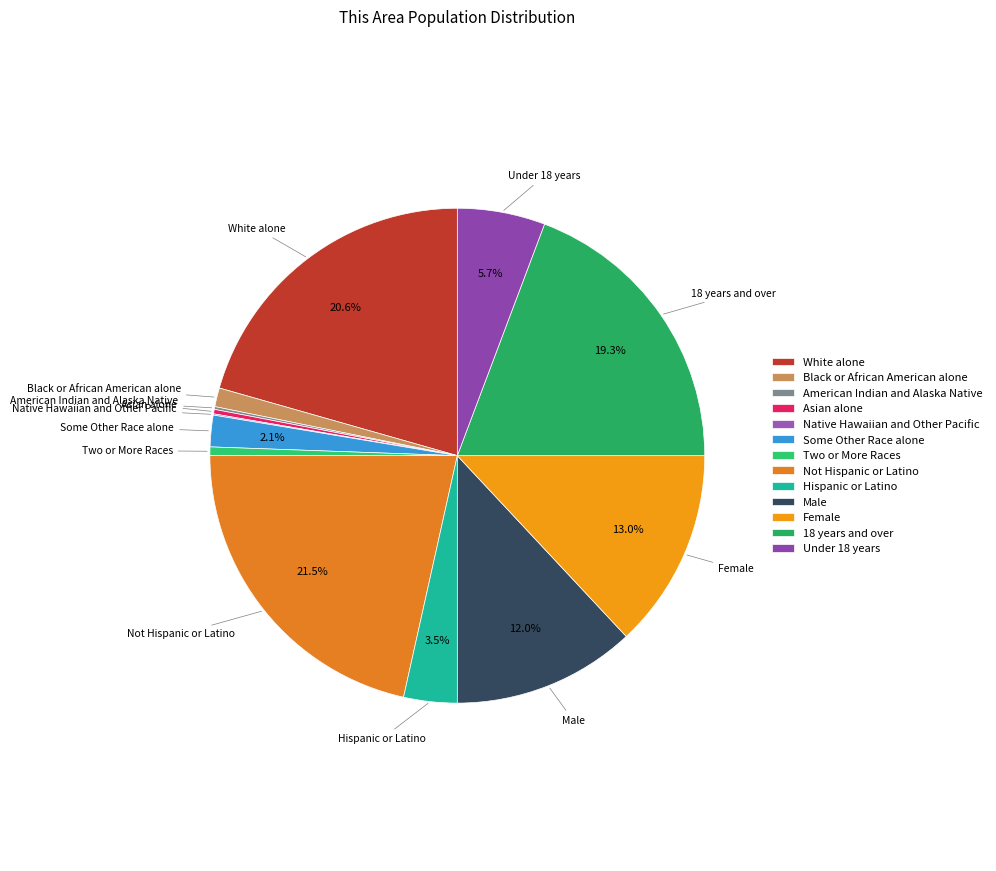

To the nearest percent, what is the difference between the largest and smallest slice percentages?

21%